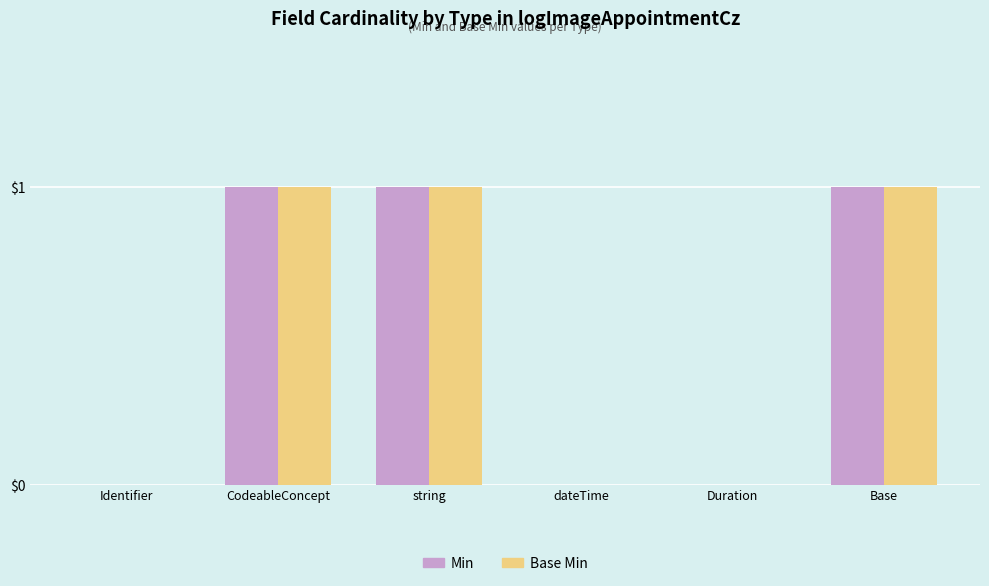

Reading right to left, list all the values displayed in this chart.

Min: 1	0	0	1	1	0
Base Min: 1	0	0	1	1	0